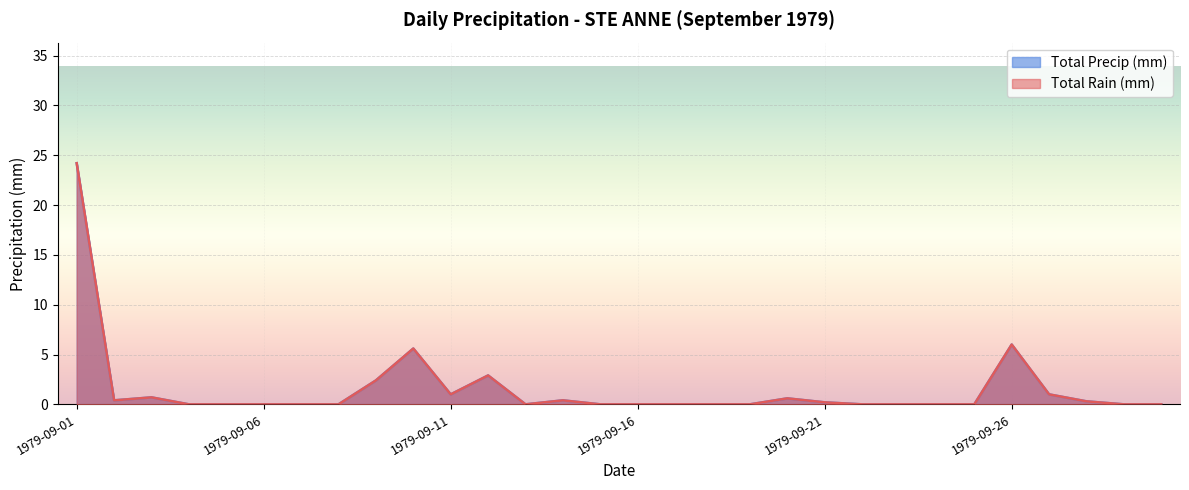

True or false: Total Precip (mm) and Total Rain (mm) cross at least once.

False